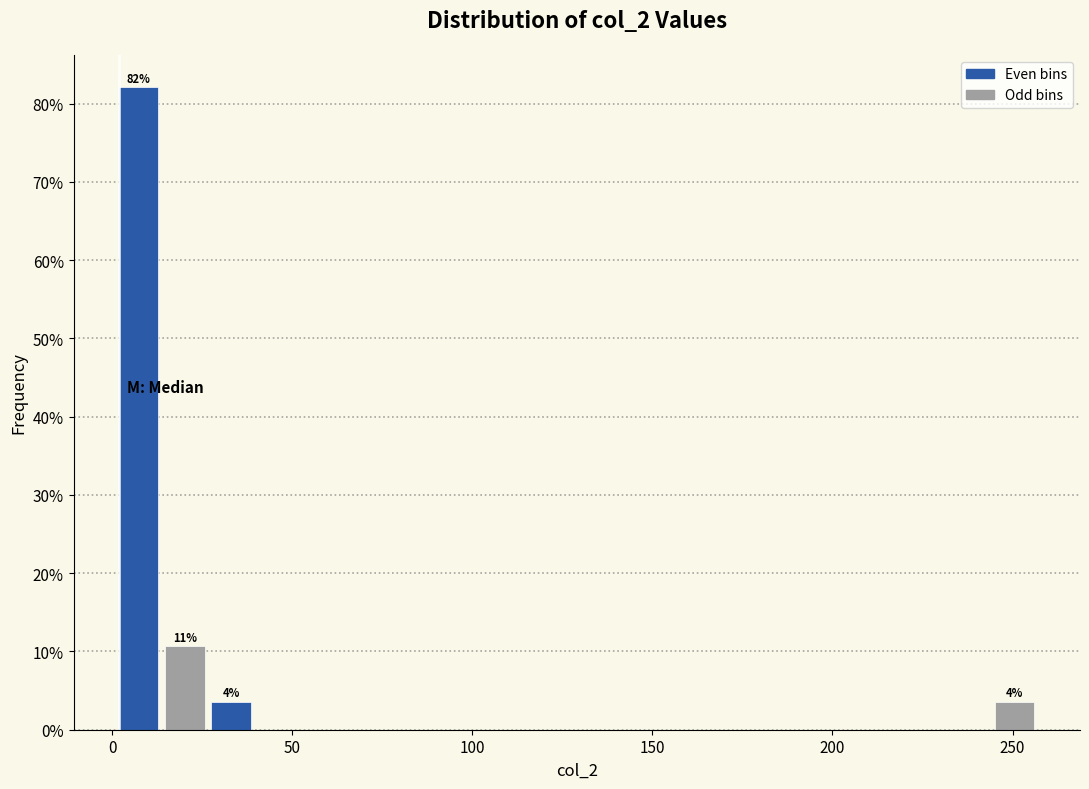

Read against the x-axis, roughly where is the centre of the tallest bar?

5